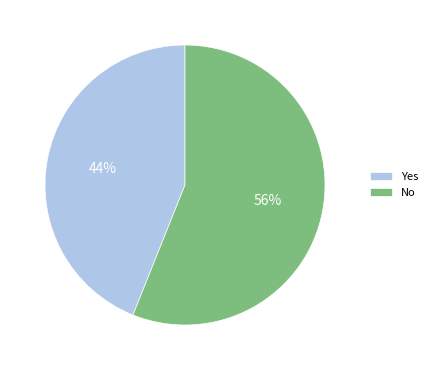

Count the number of slices in the pie.

2